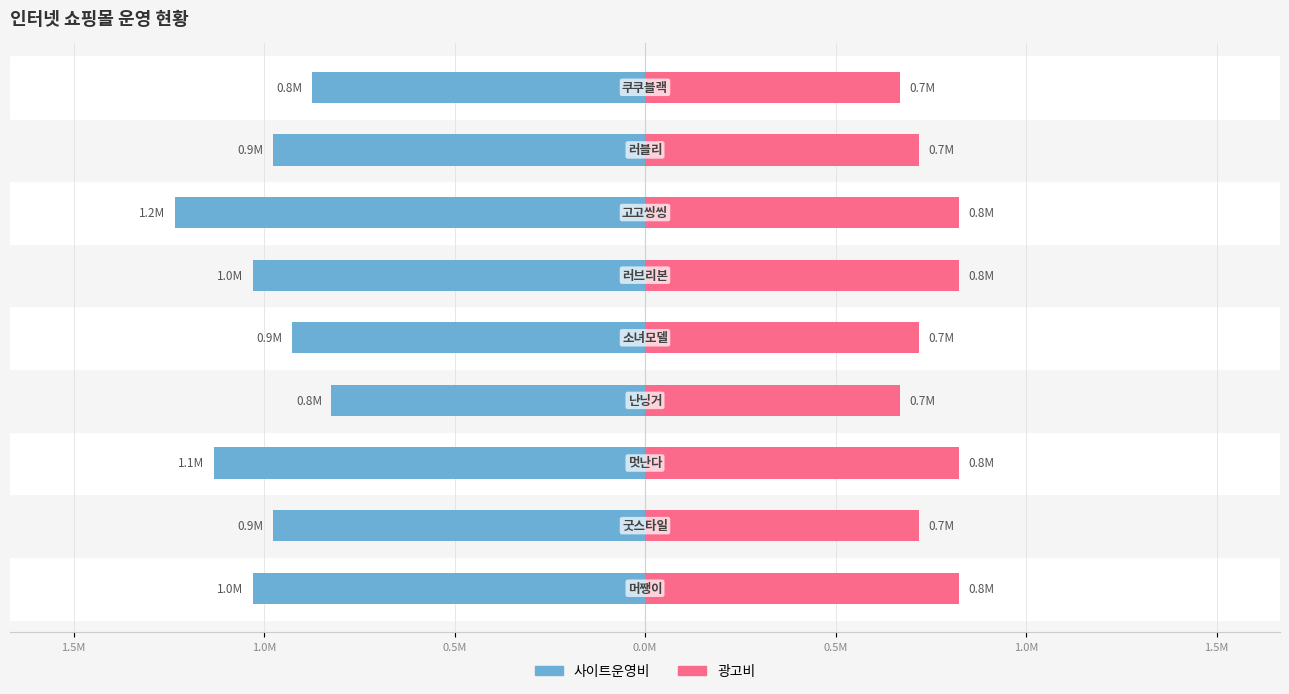

True or false: 광고비 has a value of 800000 at 1.5M.

True